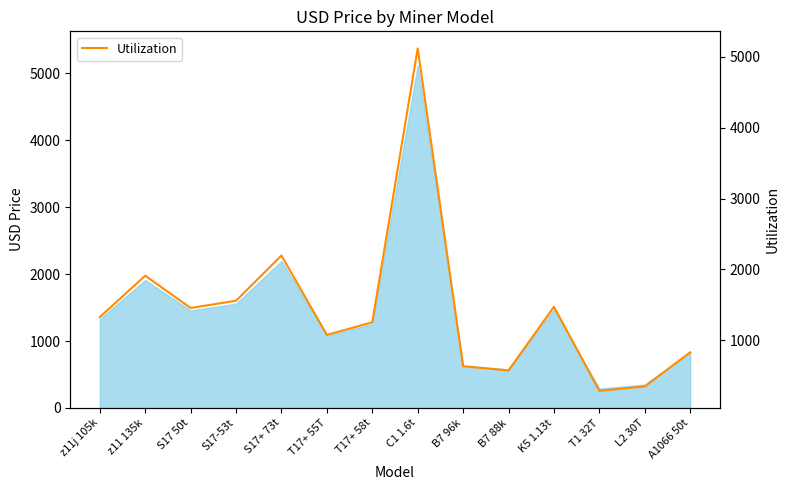

Rank the categories by value from lowest to highest.

T1 32T, L2 30T, B7 88k, B7 96k, A1066 50t, T17+ 55T, T17+ 58t, z11j 105k, S17 50t, K5 1.13t, S17-53t, z11 135k, S17+ 73t, C1 1.6t